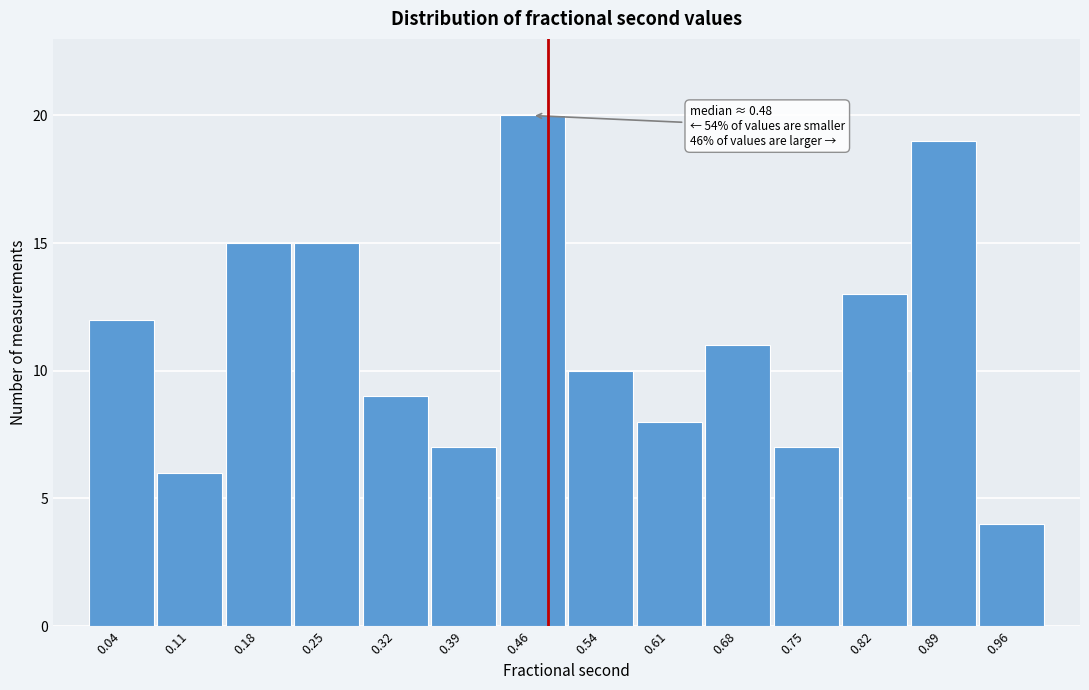

Over which range of the x-axis is the bar tallest?

0.43 to 0.50